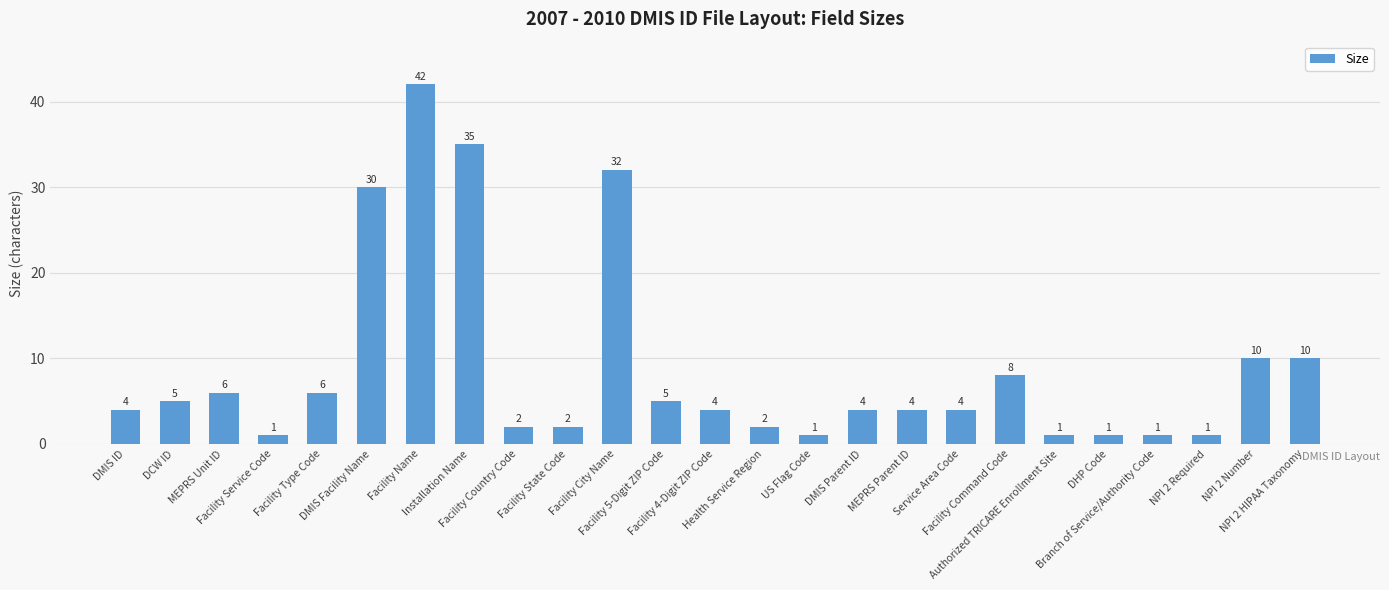

What position from the right is MEPRS Parent ID?

9